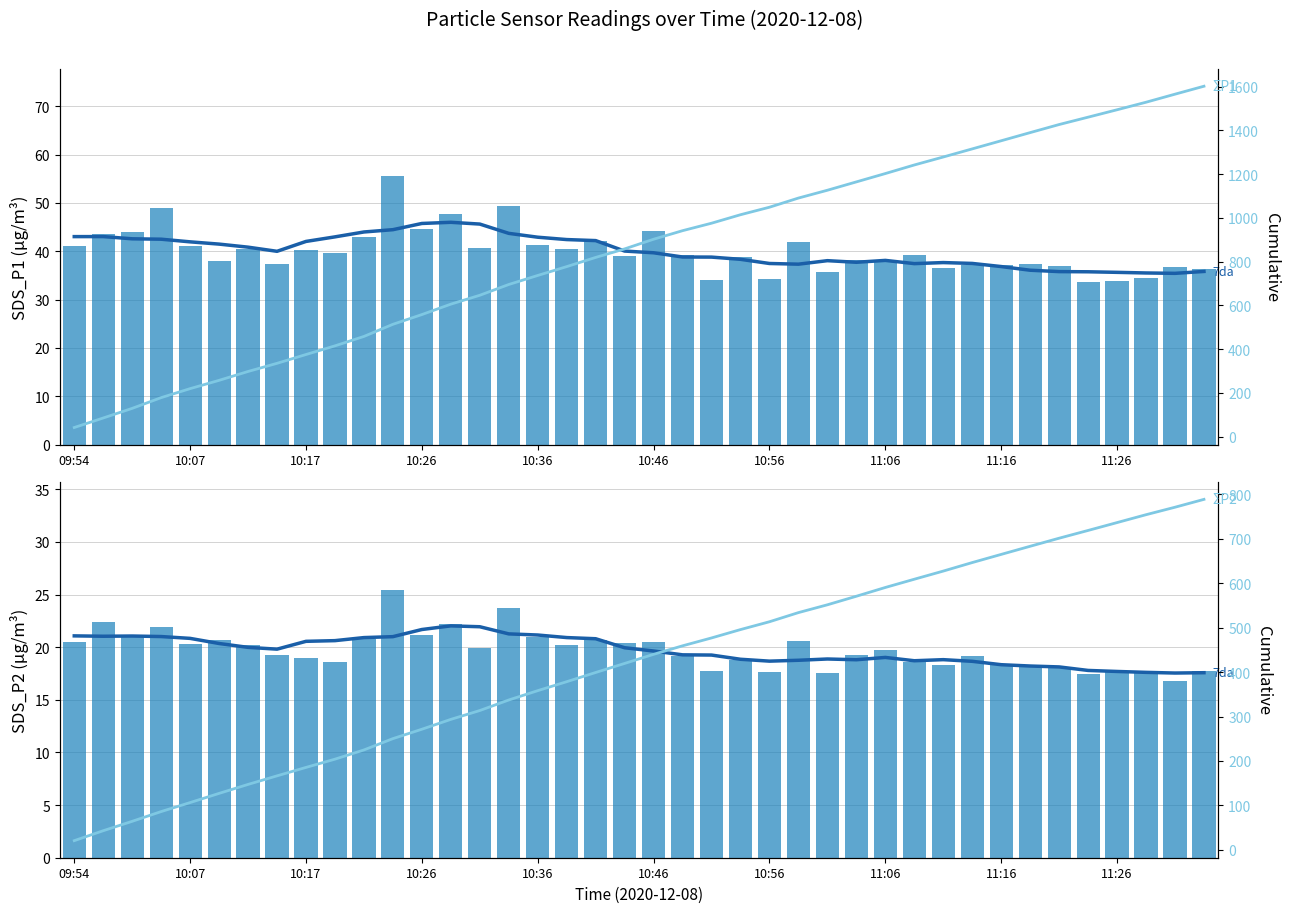

Which series changed the most between 10:36 and 23?

ΣP1